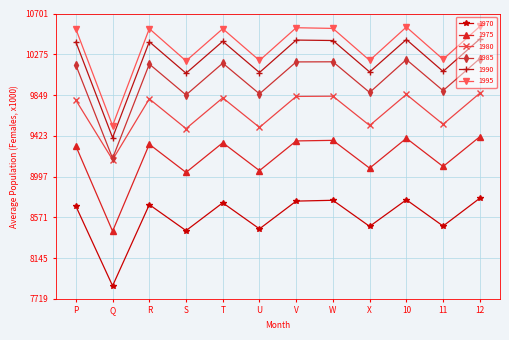

What is the total value across all series at Q?

53571.2